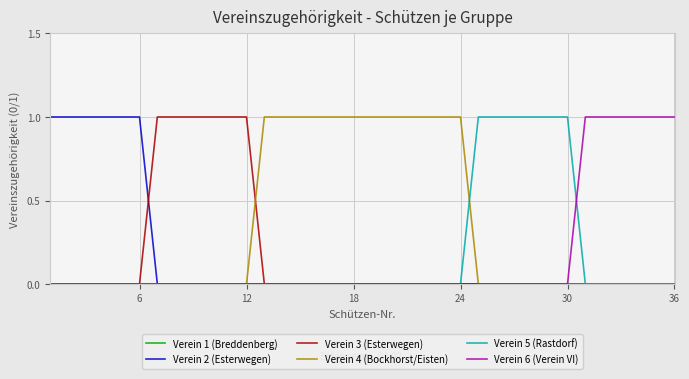

Which series has the largest total across all categories?

Verein 4 (Bockhorst/Eisten)